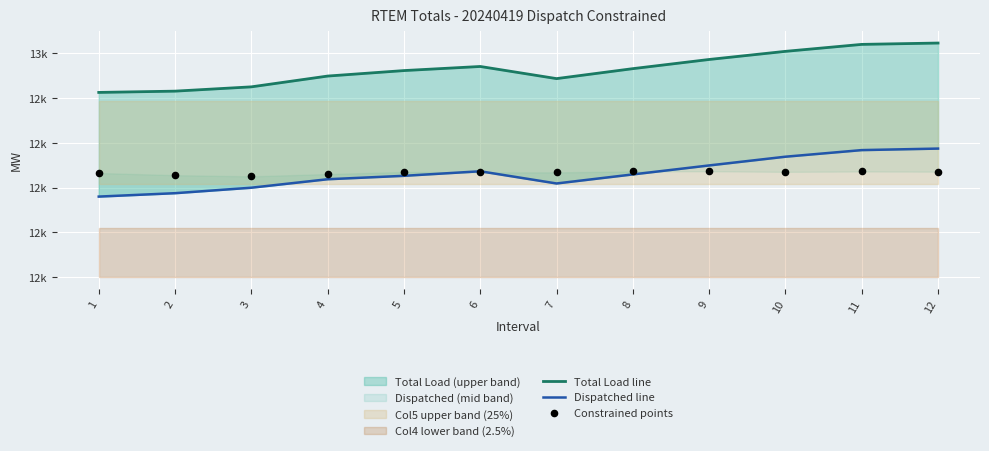

At how many categories does at least one series exceed 12679?

12